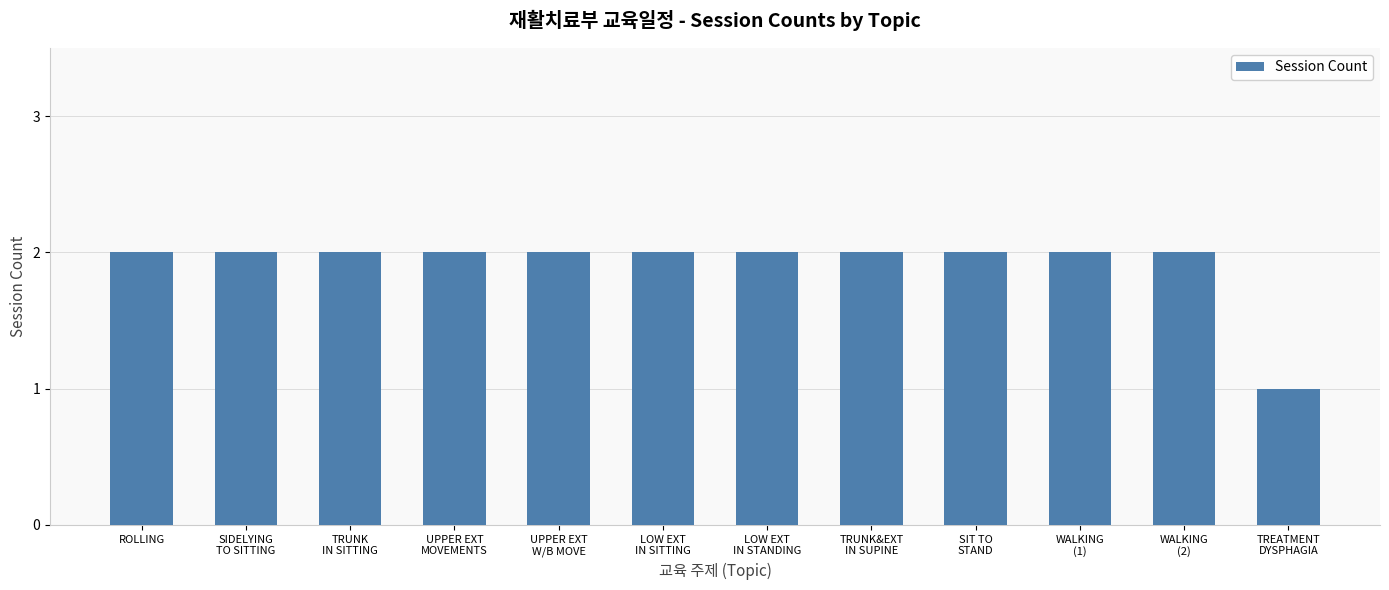

Is it true that the value at WALKING
(1) is 2?

True